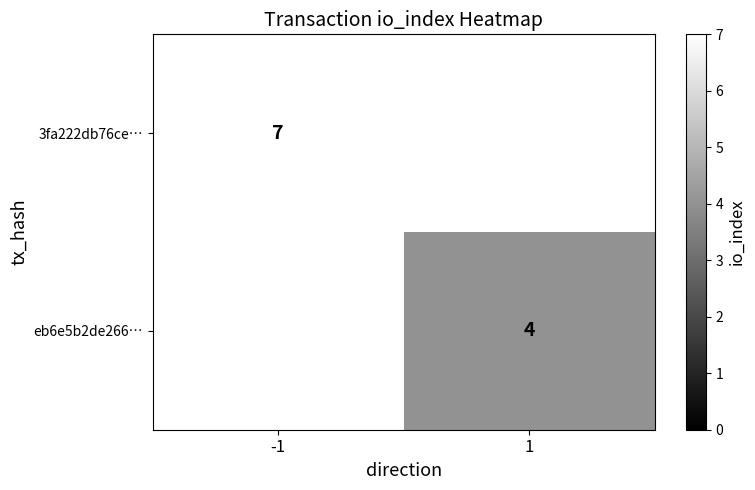

The value of eb6e5b2de266… at 1 is 7. True or false?

False